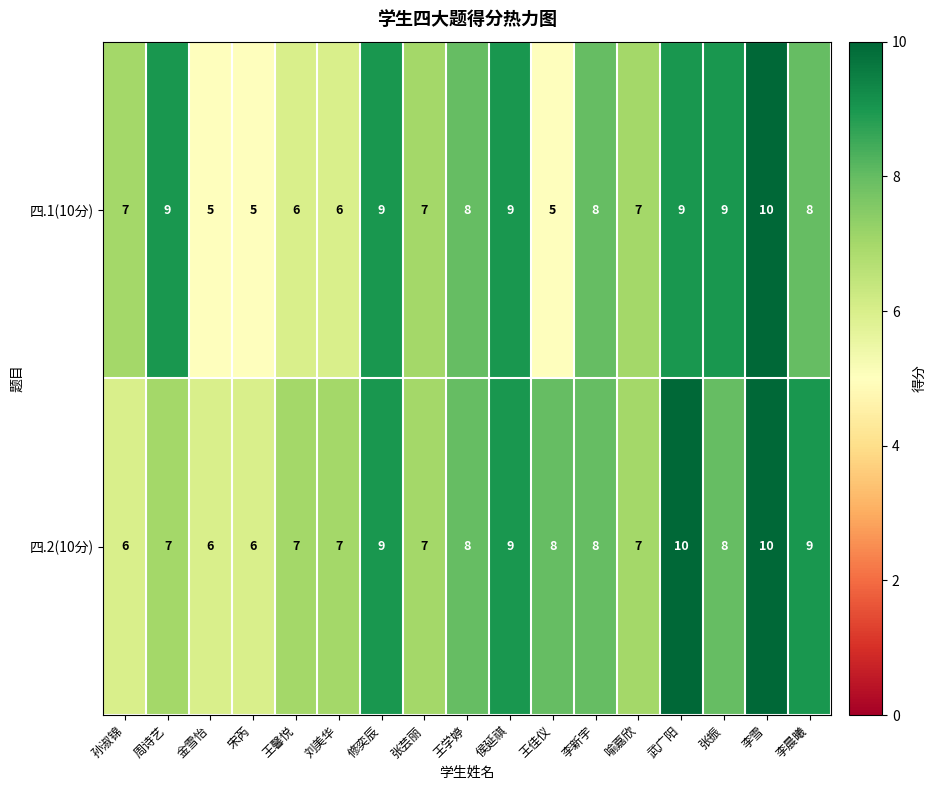

What is the difference between the second highest and second lowest values in the 四.1(10分) series?

4